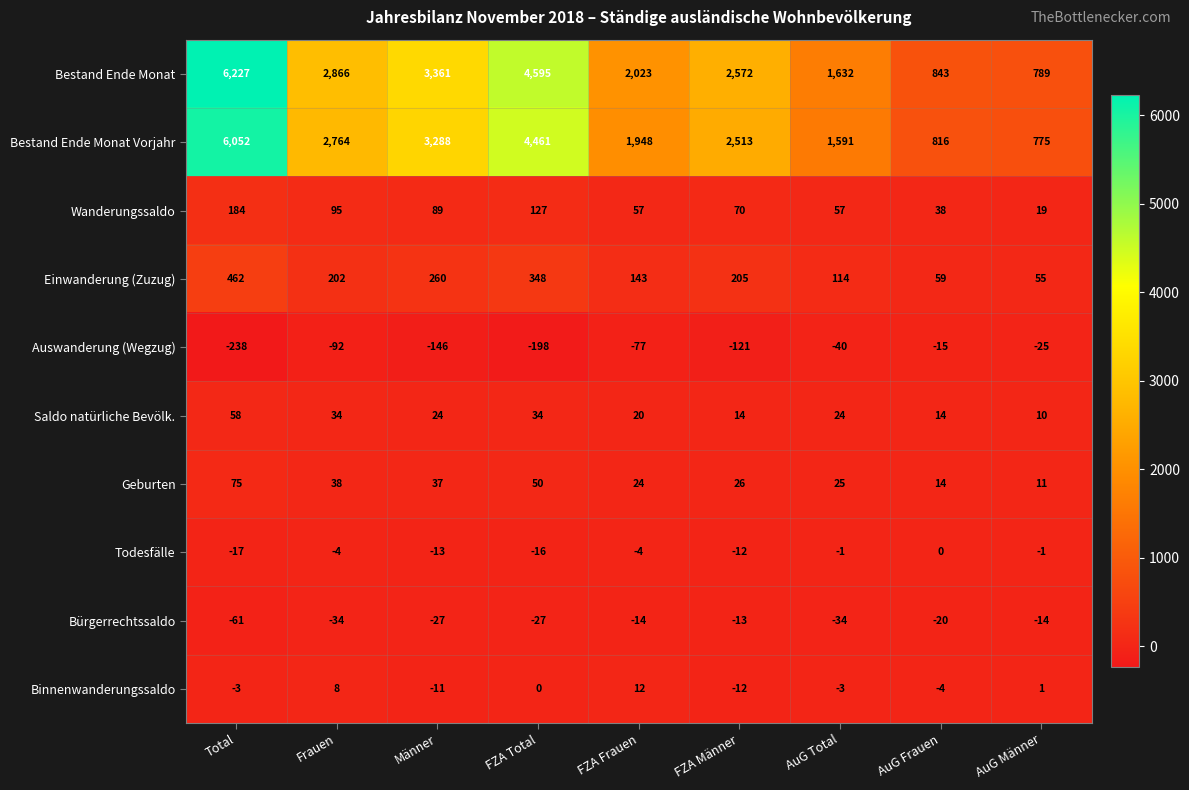

Rank the series by their maximum value, from lowest to highest.

Auswanderung (Wegzug), Bürgerrechtssaldo, Todesfälle, Binnenwanderungssaldo, Saldo natürliche Bevölk., Geburten, Wanderungssaldo, Einwanderung (Zuzug), Bestand Ende Monat Vorjahr, Bestand Ende Monat